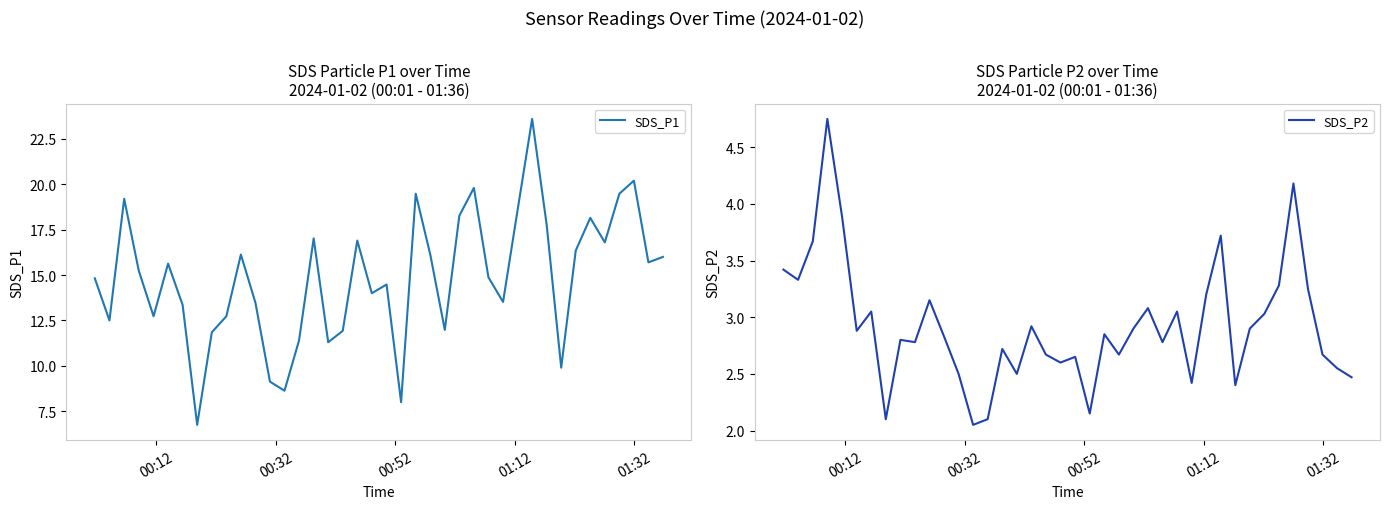

At how many categories does at least one series exceed 4?

40